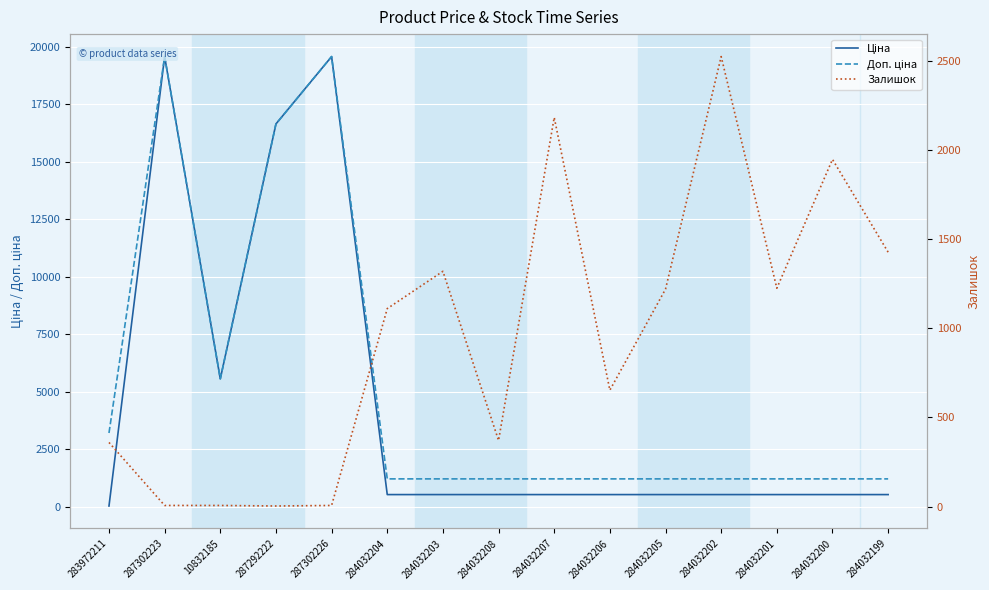

True or false: Доп. ціна and Ціна intersect in this chart.

False